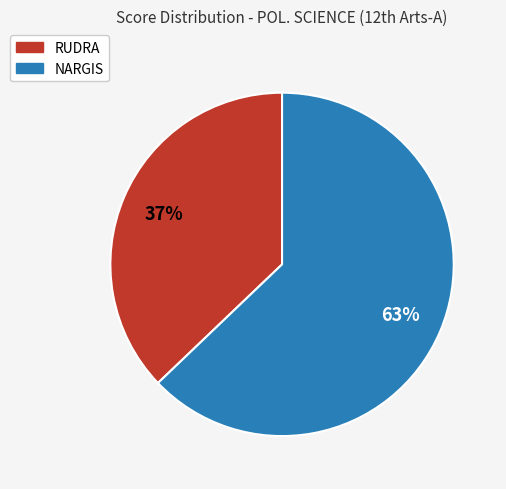

How many slices are in this pie chart?

2